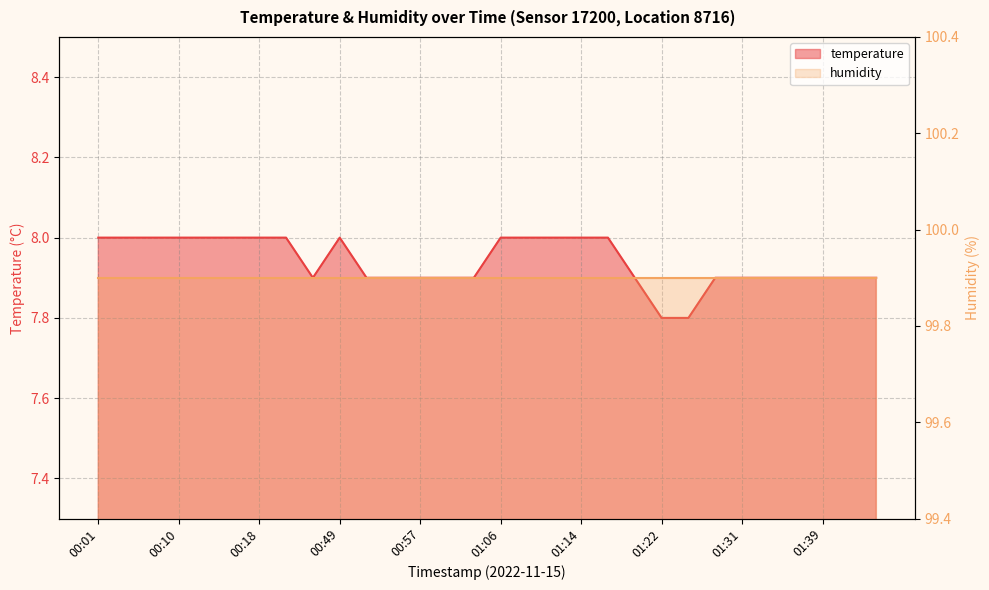

Approximately how many times larger is the value at 01:06 compared to 01:19?

1.0